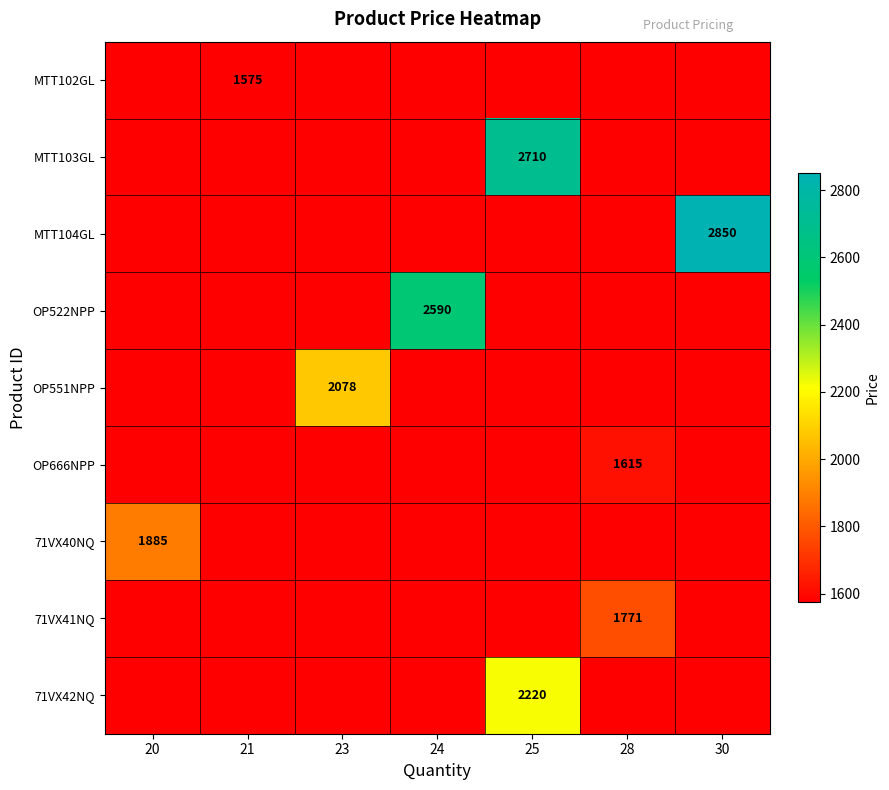

Is it true that OP522NPP equals 1326 at 24?

False